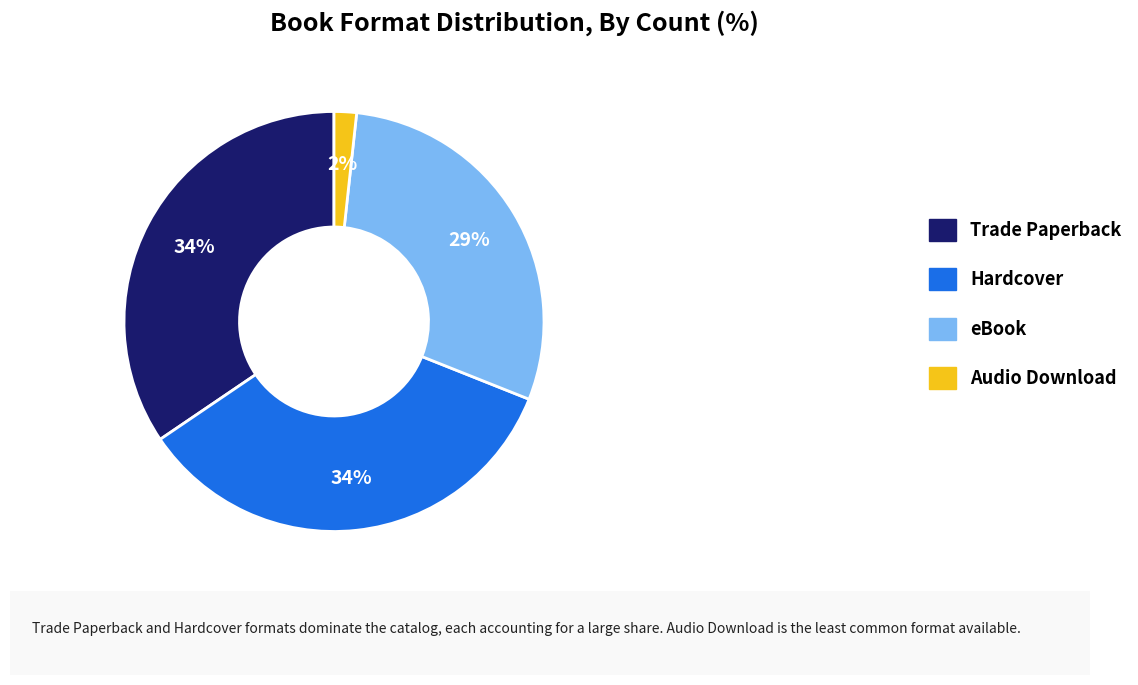

How many segments does this pie chart have?

4